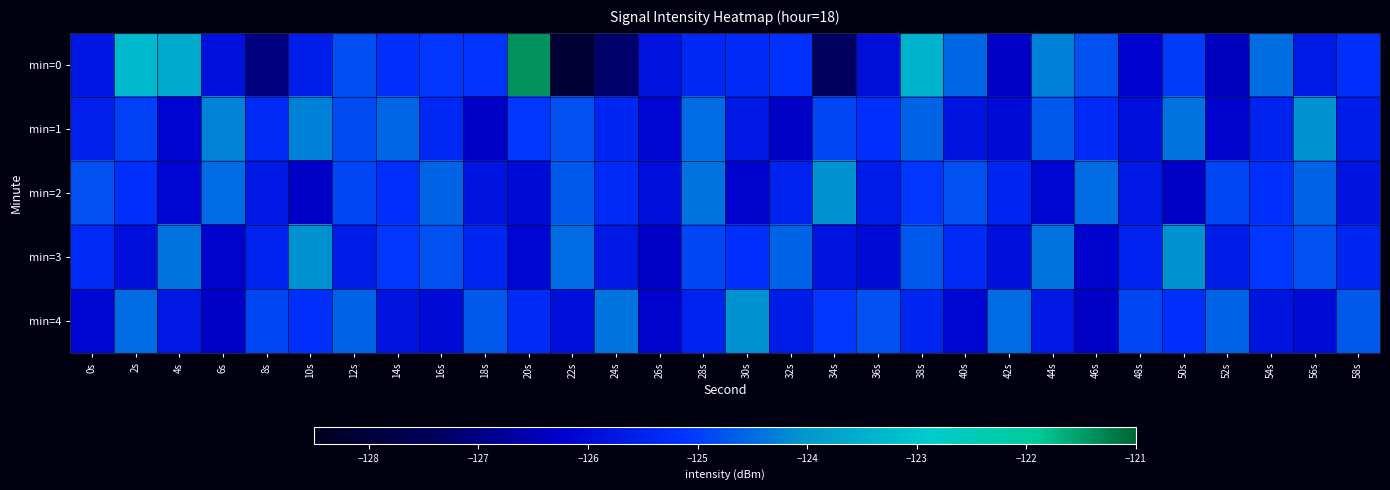

Reading left to right, list all the values displayed in this chart.

min=0: 0s=-125.7	2s=-123.3	4s=-123.6	6s=-125.8	8s=-127.0	10s=-125.6	12s=-124.8	14s=-125.2	16s=-125.1	18s=-125.1	20s=-121.4	22s=-128.1	24s=-127.2	26s=-125.8	28s=-125.3	30s=-125.3	32s=-125.1	34s=-127.4	36s=-125.9	38s=-123.4	40s=-124.5	42s=-126.3	44s=-124.3	46s=-124.8	48s=-126.2	50s=-125.0	52s=-126.4	54s=-124.5	56s=-125.7	58s=-125.2
min=1: 0s=-125.6	2s=-125.0	4s=-126.1	6s=-124.2	8s=-125.3	10s=-124.3	12s=-124.9	14s=-124.6	16s=-125.3	18s=-126.3	20s=-125.1	22s=-124.8	24s=-125.4	26s=-126.1	28s=-124.5	30s=-125.7	32s=-126.3	34s=-124.9	36s=-125.2	38s=-124.6	40s=-125.8	42s=-126.0	44s=-124.7	46s=-125.3	48s=-125.9	50s=-124.4	52s=-126.2	54s=-125.5	56s=-124.1	58s=-125.6
min=2: 0s=-124.8	2s=-125.2	4s=-126.1	6s=-124.5	8s=-125.7	10s=-126.3	12s=-124.9	14s=-125.2	16s=-124.6	18s=-125.8	20s=-126.0	22s=-124.7	24s=-125.3	26s=-125.9	28s=-124.4	30s=-126.2	32s=-125.5	34s=-124.1	36s=-125.6	38s=-125.1	40s=-124.8	42s=-125.4	44s=-126.1	46s=-124.5	48s=-125.7	50s=-126.3	52s=-124.9	54s=-125.2	56s=-124.6	58s=-125.8
min=3: 0s=-125.3	2s=-125.9	4s=-124.4	6s=-126.2	8s=-125.5	10s=-124.1	12s=-125.6	14s=-125.1	16s=-124.8	18s=-125.4	20s=-126.1	22s=-124.5	24s=-125.7	26s=-126.3	28s=-124.9	30s=-125.2	32s=-124.6	34s=-125.8	36s=-126.0	38s=-124.7	40s=-125.3	42s=-125.9	44s=-124.4	46s=-126.2	48s=-125.5	50s=-124.1	52s=-125.6	54s=-125.1	56s=-124.8	58s=-125.4
min=4: 0s=-126.1	2s=-124.5	4s=-125.7	6s=-126.3	8s=-124.9	10s=-125.2	12s=-124.6	14s=-125.8	16s=-126.0	18s=-124.7	20s=-125.3	22s=-125.9	24s=-124.4	26s=-126.2	28s=-125.5	30s=-124.1	32s=-125.6	34s=-125.1	36s=-124.8	38s=-125.4	40s=-126.1	42s=-124.5	44s=-125.7	46s=-126.3	48s=-124.9	50s=-125.2	52s=-124.6	54s=-125.8	56s=-126.0	58s=-124.7